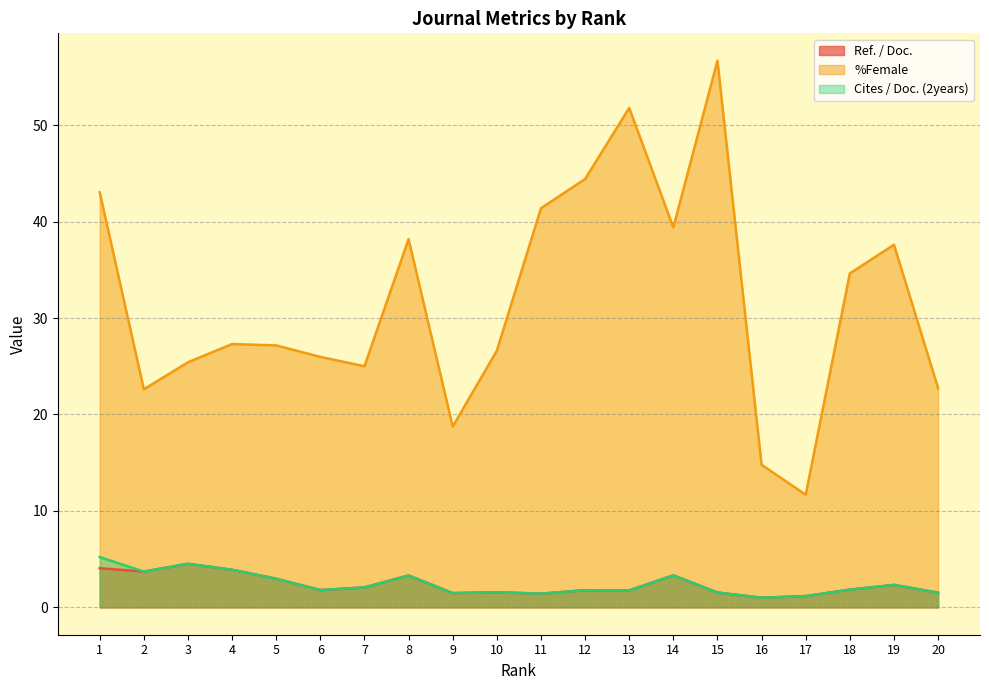

What is the highest value of the Cites / Doc. (2years) series?

5.2